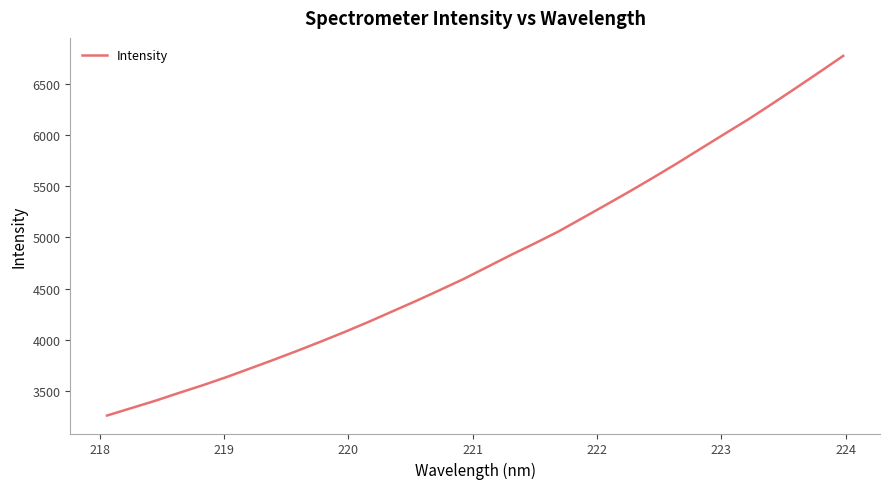

True or false: the data has more than 2 interior local peaks.

False